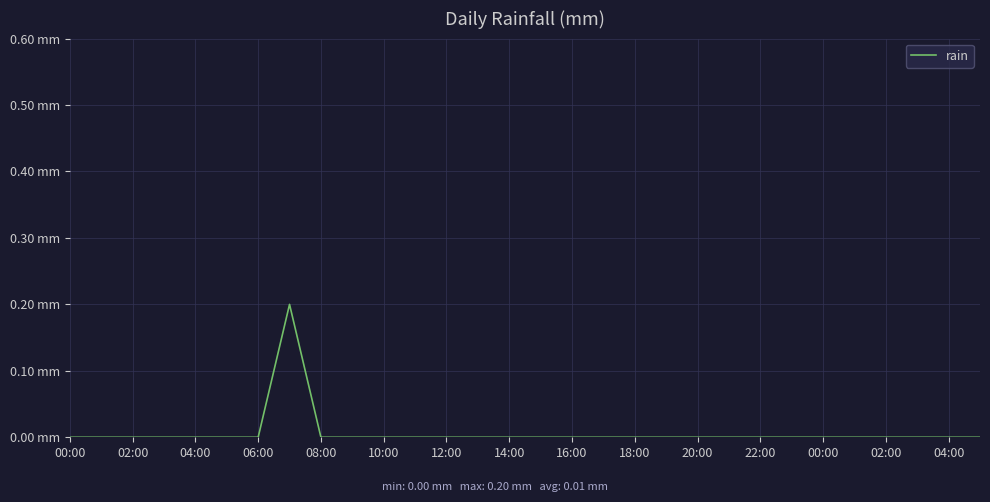

Does the chart have visible grid lines?

Yes